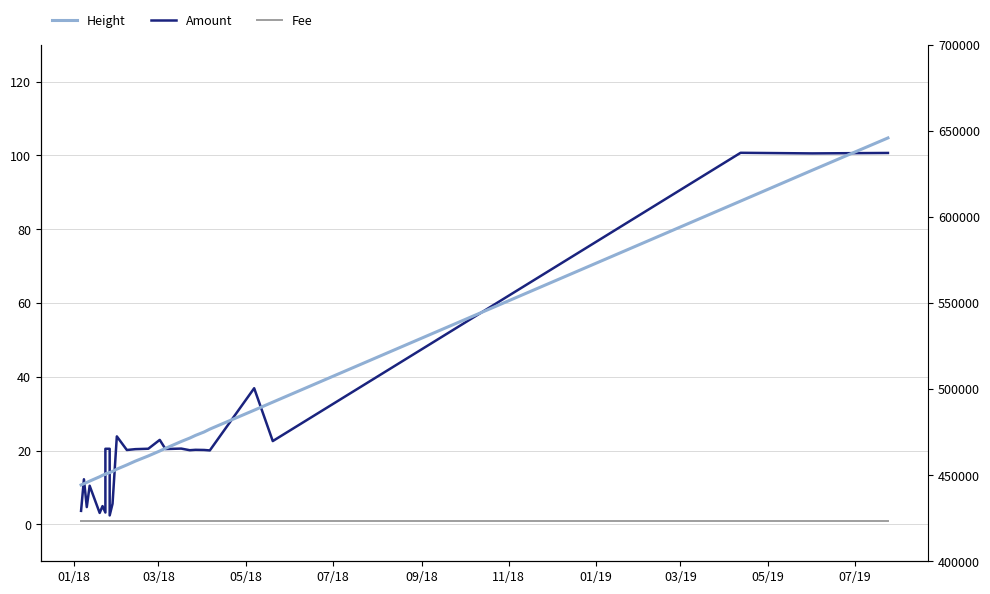

Which series has the largest range (max minus min)?

Height